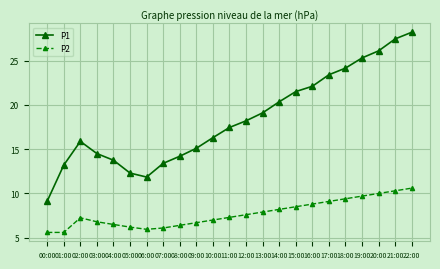

Rank the categories by P1 value from lowest to highest.

00:00, 06:00, 05:00, 01:00, 07:00, 04:00, 08:00, 03:00, 09:00, 02:00, 10:00, 11:00, 12:00, 13:00, 14:00, 15:00, 16:00, 17:00, 18:00, 19:00, 20:00, 21:00, 22:00